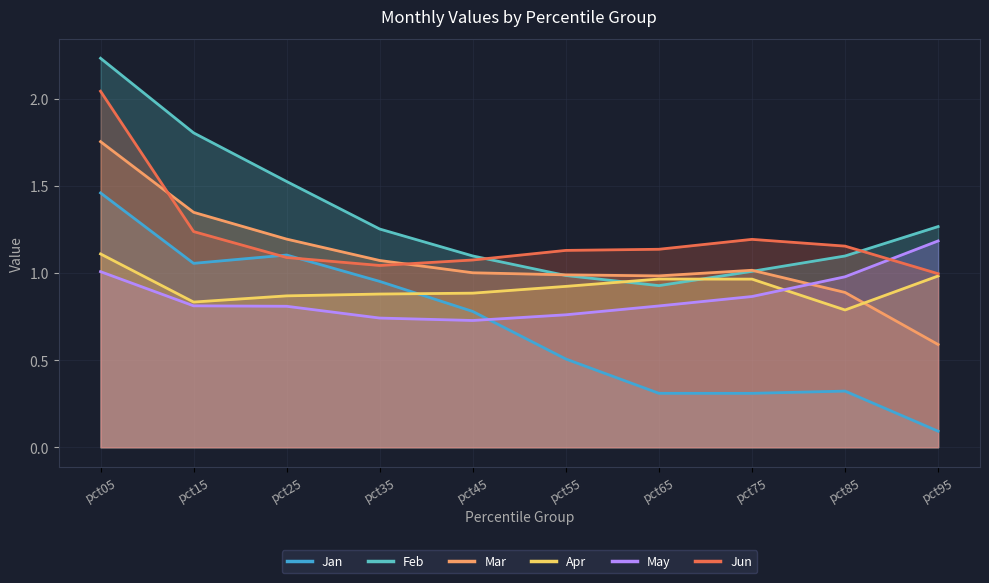

Reading right to left, extract all data points from this chart.

Jan: pct95=0.1	pct85=0.3	pct75=0.3	pct65=0.3	pct55=0.5	pct45=0.8	pct35=1.0	pct25=1.1	pct15=1.1	pct05=1.5
Feb: pct95=1.3	pct85=1.1	pct75=1.0	pct65=0.9	pct55=1.0	pct45=1.1	pct35=1.3	pct25=1.5	pct15=1.8	pct05=2.2
Mar: pct95=0.6	pct85=0.9	pct75=1.0	pct65=1.0	pct55=1.0	pct45=1.0	pct35=1.1	pct25=1.2	pct15=1.3	pct05=1.8
Apr: pct95=1.0	pct85=0.8	pct75=1.0	pct65=1.0	pct55=0.9	pct45=0.9	pct35=0.9	pct25=0.9	pct15=0.8	pct05=1.1
May: pct95=1.2	pct85=1.0	pct75=0.9	pct65=0.8	pct55=0.8	pct45=0.7	pct35=0.7	pct25=0.8	pct15=0.8	pct05=1.0
Jun: pct95=1.0	pct85=1.2	pct75=1.2	pct65=1.1	pct55=1.1	pct45=1.1	pct35=1.0	pct25=1.1	pct15=1.2	pct05=2.0